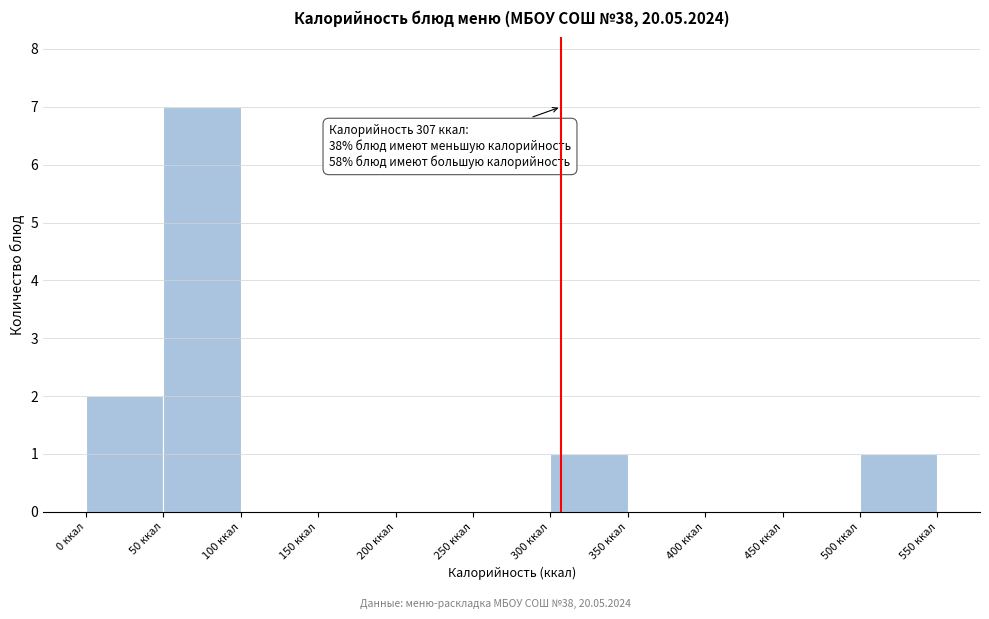

Over which range of the x-axis is the bar tallest?

50 to 100